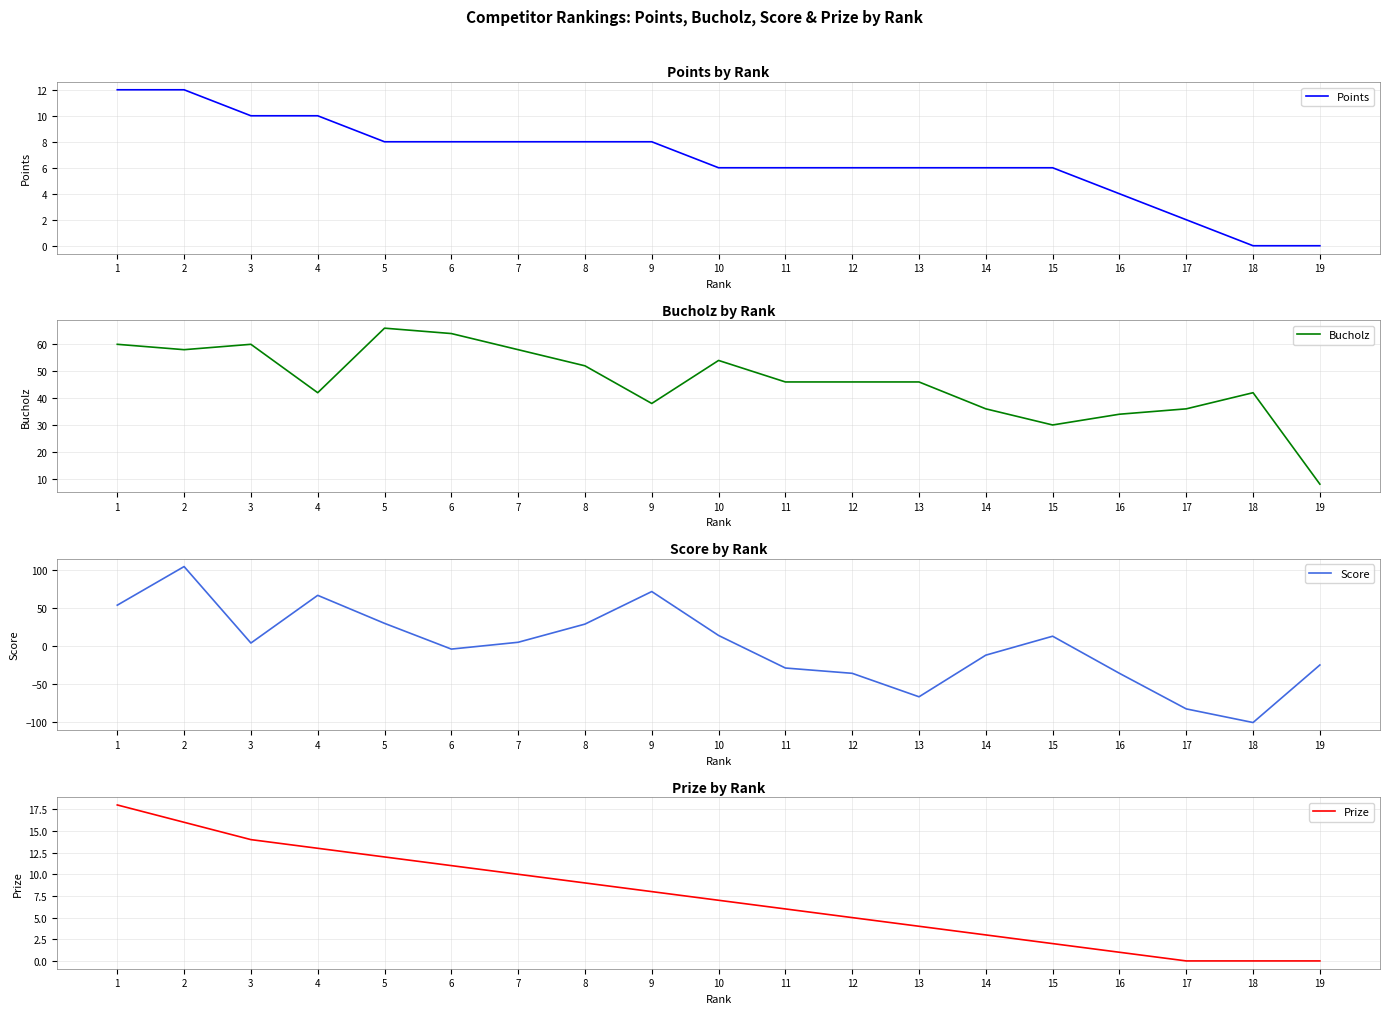

True or false: Prize has more than 1 interior local peaks.

False